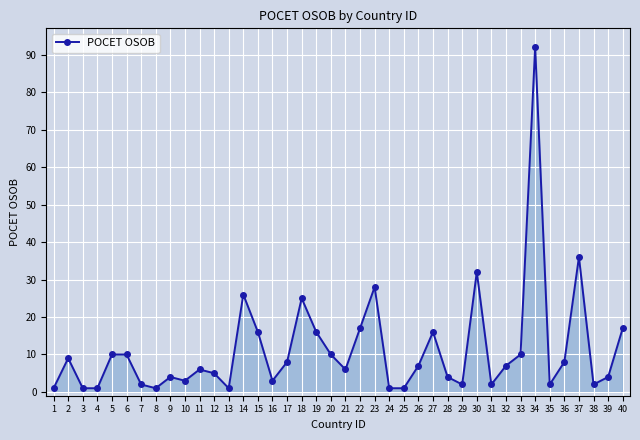

What is the change in value from 27 to 34?

+76